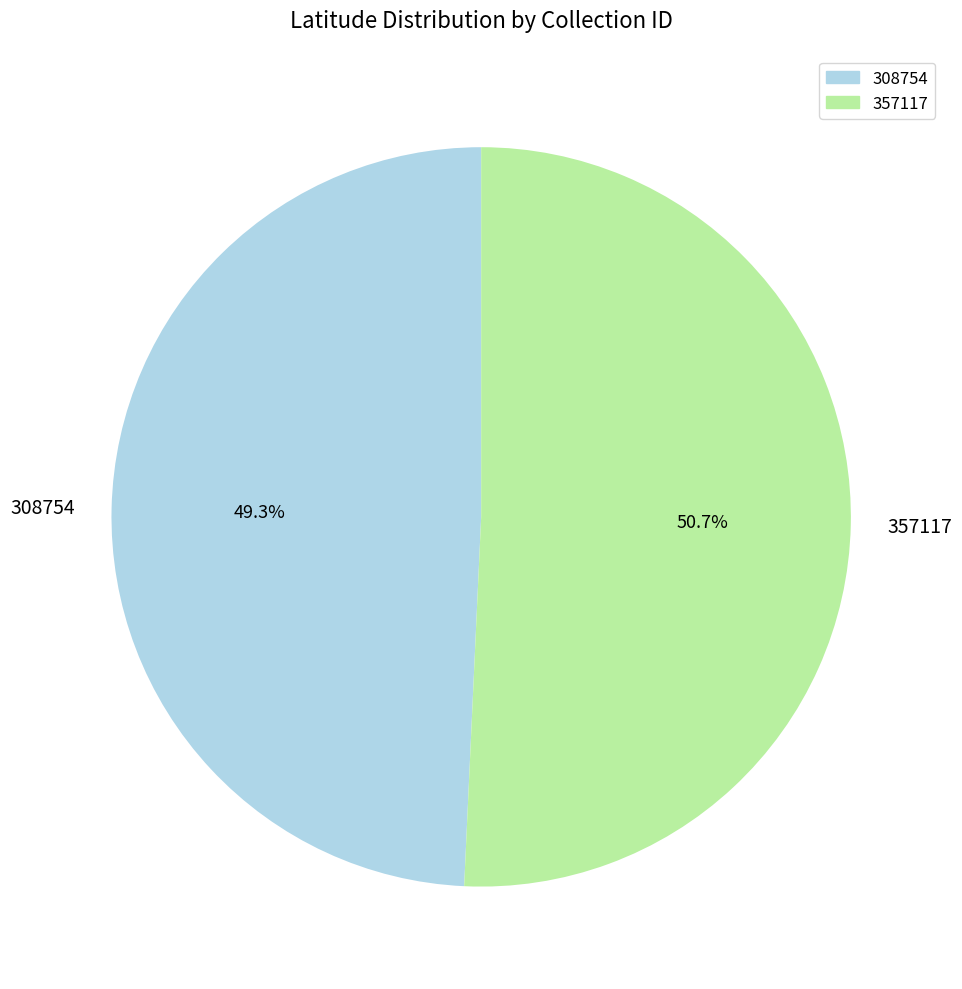

What is the majority slice?

357117